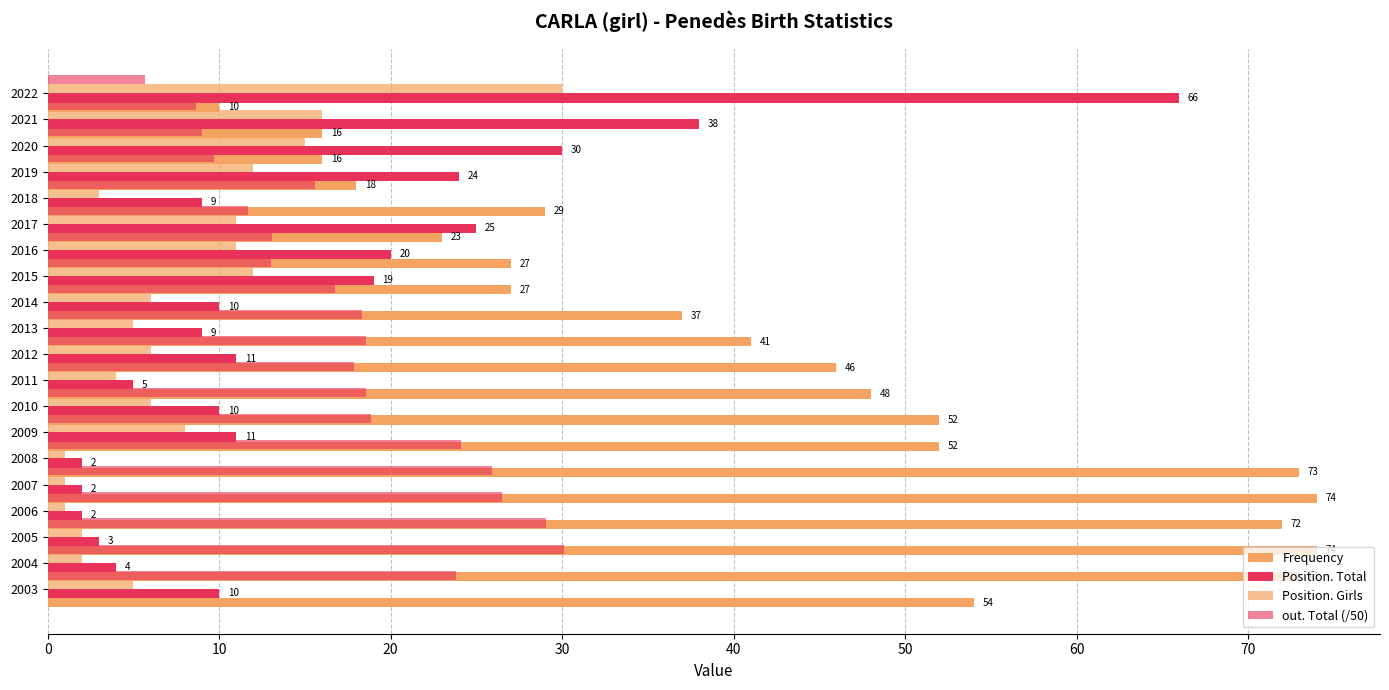

The value of out. Total (/50) at 2015 is 8.9. True or false?

False